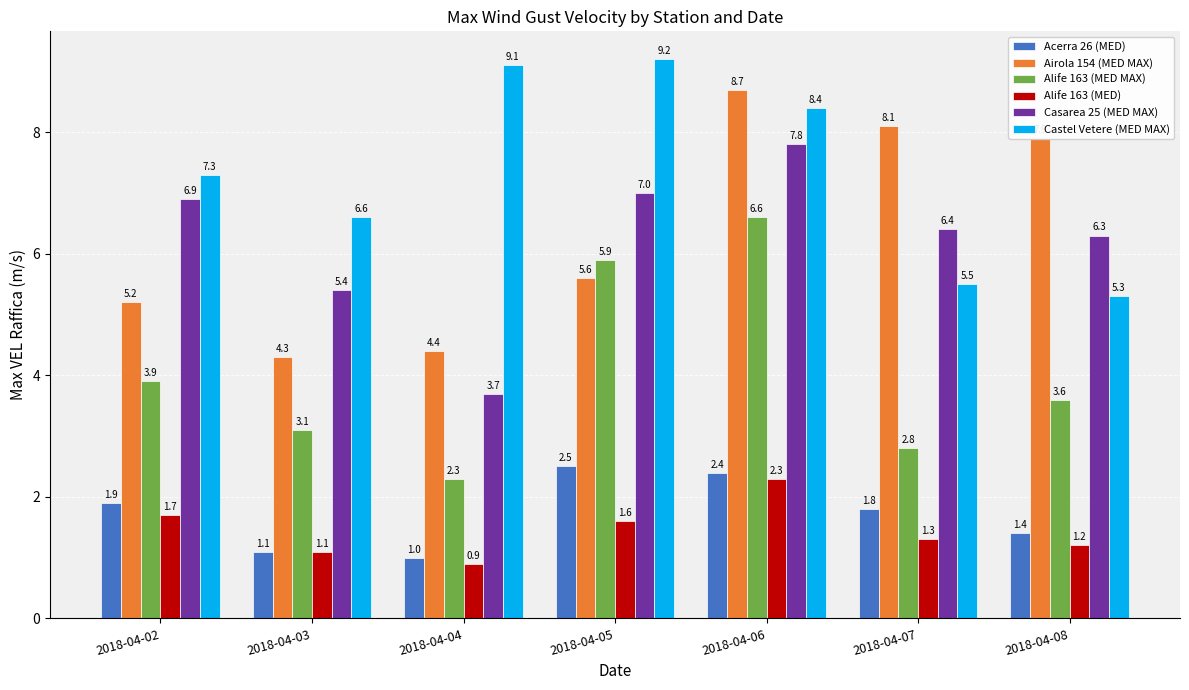

Which series has the largest total across all categories?

Castel Vetere (MED MAX)